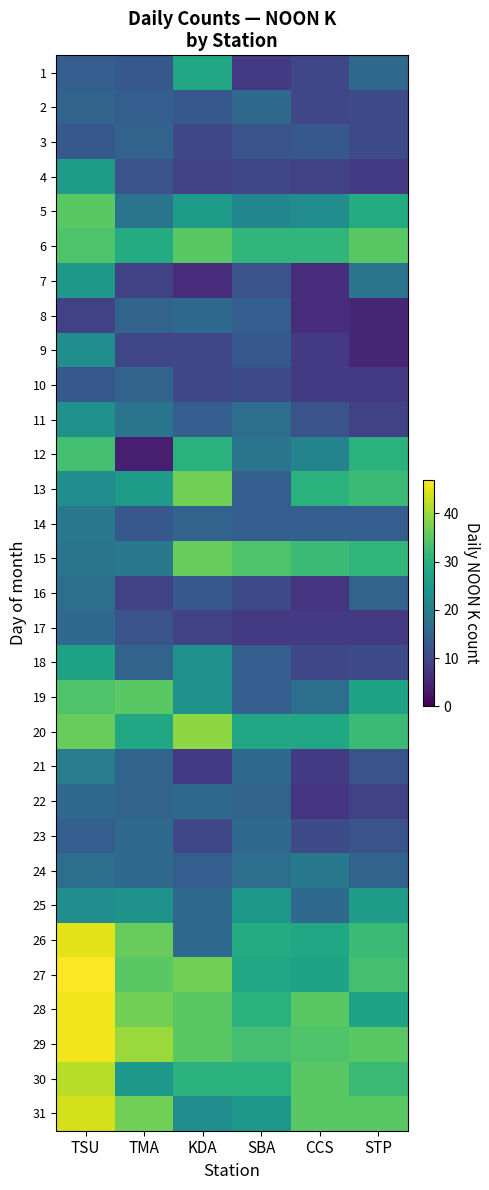

Reading left to right, extract all data points from this chart.

1: TSU=14	TMA=13	KDA=28	SBA=8	CCS=10	STP=16
2: TSU=15	TMA=14	KDA=13	SBA=16	CCS=10	STP=11
3: TSU=13	TMA=15	KDA=10	SBA=12	CCS=13	STP=11
4: TSU=26	TMA=12	KDA=9	SBA=10	CCS=9	STP=8
5: TSU=35	TMA=18	KDA=26	SBA=22	CCS=23	STP=29
6: TSU=34	TMA=29	KDA=35	SBA=31	CCS=31	STP=35
7: TSU=25	TMA=9	KDA=6	SBA=12	CCS=6	STP=18
8: TSU=9	TMA=15	KDA=16	SBA=14	CCS=6	STP=5
9: TSU=23	TMA=10	KDA=10	SBA=13	CCS=8	STP=5
10: TSU=13	TMA=15	KDA=10	SBA=11	CCS=8	STP=8
11: TSU=24	TMA=18	KDA=14	SBA=17	CCS=12	STP=9
12: TSU=33	TMA=4	KDA=30	SBA=18	CCS=21	STP=30
13: TSU=23	TMA=26	KDA=37	SBA=14	CCS=30	STP=32
14: TSU=19	TMA=13	KDA=15	SBA=14	CCS=14	STP=14
15: TSU=18	TMA=19	KDA=36	SBA=34	CCS=32	STP=31
16: TSU=17	TMA=9	KDA=13	SBA=11	CCS=7	STP=15
17: TSU=16	TMA=12	KDA=9	SBA=8	CCS=8	STP=8
18: TSU=27	TMA=15	KDA=24	SBA=14	CCS=10	STP=11
19: TSU=34	TMA=35	KDA=24	SBA=14	CCS=17	STP=27
20: TSU=36	TMA=28	KDA=39	SBA=28	CCS=28	STP=32
21: TSU=20	TMA=15	KDA=8	SBA=16	CCS=8	STP=12
22: TSU=16	TMA=15	KDA=16	SBA=15	CCS=7	STP=9
23: TSU=14	TMA=16	KDA=10	SBA=16	CCS=11	STP=12
24: TSU=17	TMA=16	KDA=14	SBA=17	CCS=19	STP=15
25: TSU=23	TMA=24	KDA=16	SBA=25	CCS=16	STP=26
26: TSU=45	TMA=36	KDA=16	SBA=29	CCS=28	STP=32
27: TSU=47	TMA=35	KDA=37	SBA=28	CCS=27	STP=33
28: TSU=46	TMA=37	KDA=35	SBA=30	CCS=35	STP=27
29: TSU=46	TMA=40	KDA=35	SBA=33	CCS=34	STP=35
30: TSU=42	TMA=25	KDA=30	SBA=30	CCS=35	STP=32
31: TSU=44	TMA=37	KDA=23	SBA=25	CCS=35	STP=35